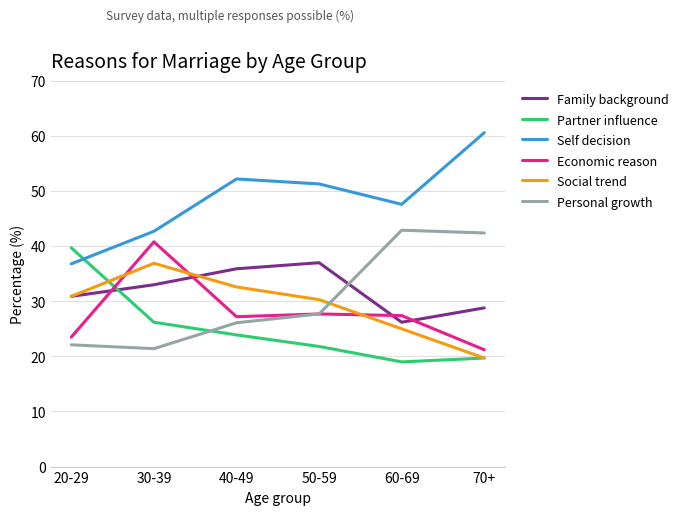

What is the total value across all series at 20-29?

183.9